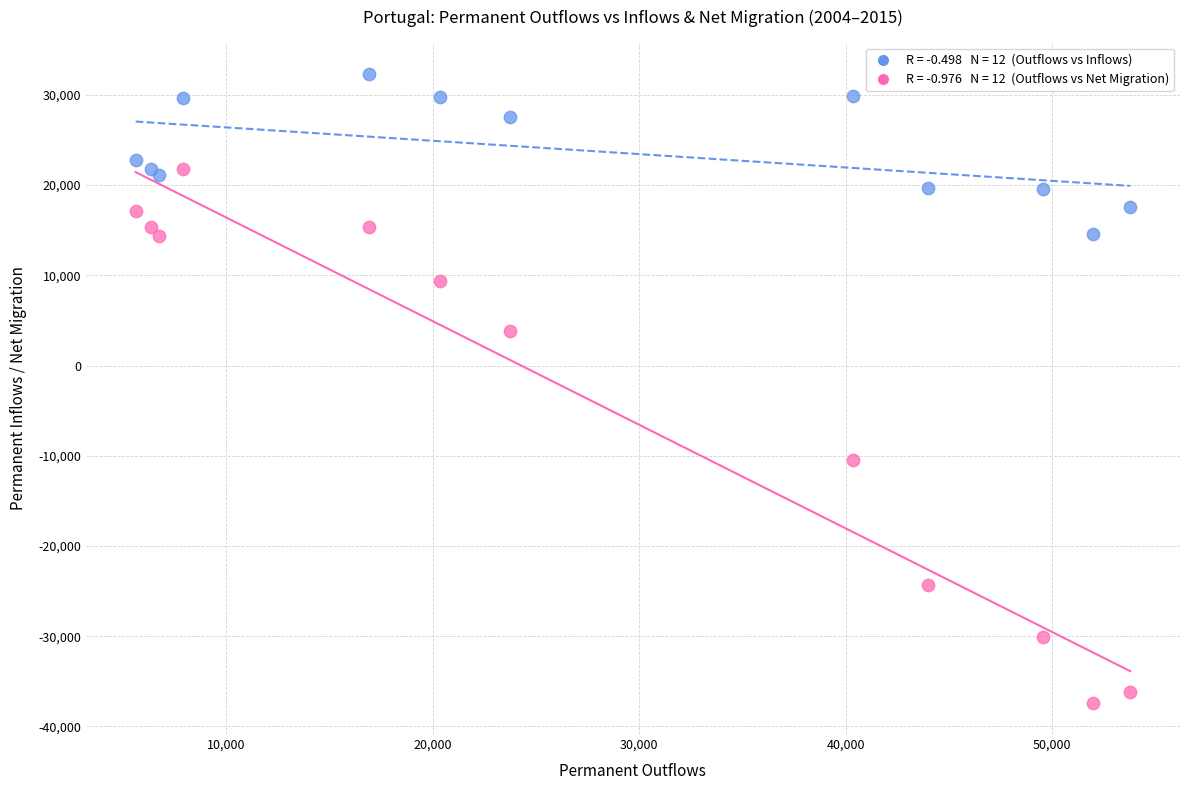

Across all series, what Y value is closest to -2522?

3815